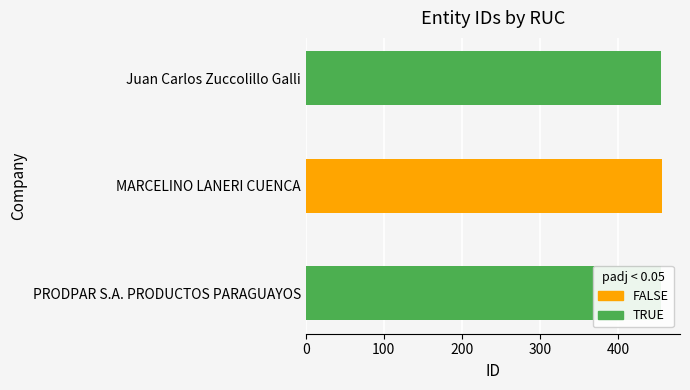

Count the values in the range 454 to 456.

3